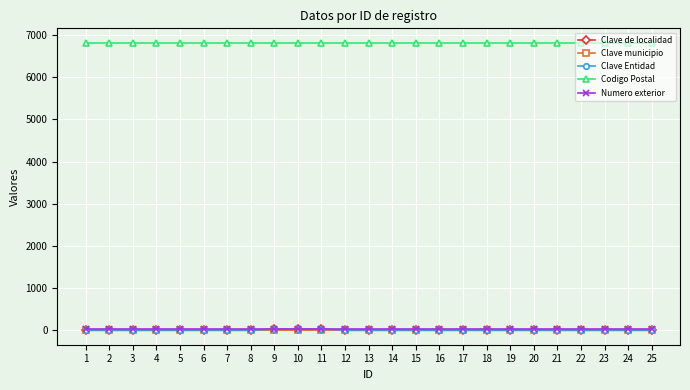

The value of Codigo Postal at 12 is 11115. True or false?

False